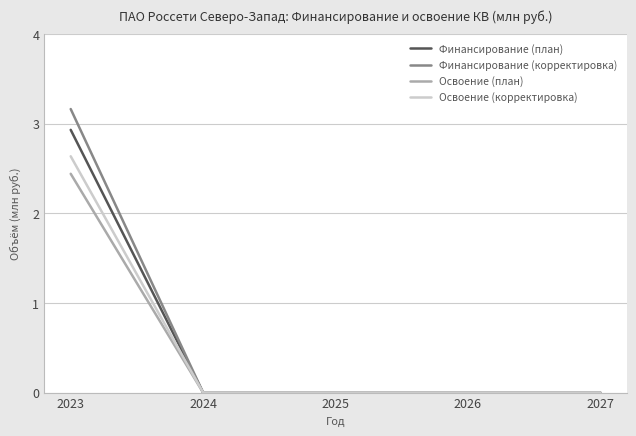

List the series in order of their peak value, highest first.

Финансирование (корректировка), Финансирование (план), Освоение (корректировка), Освоение (план)